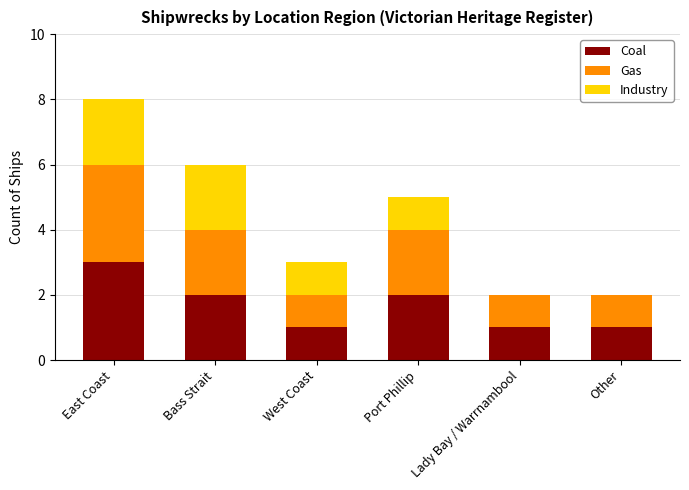

The Coal series shows 1 at Bass Strait. True or false?

False